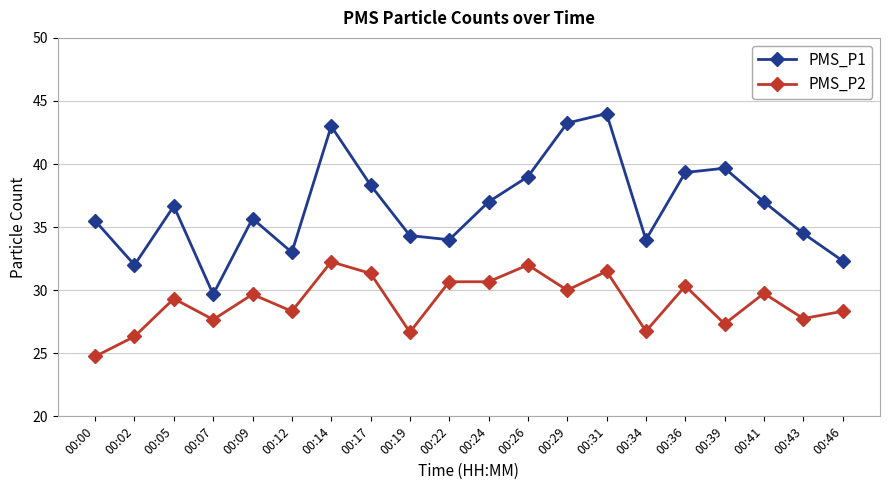

What is the total value across all series at 00:26?

71.0